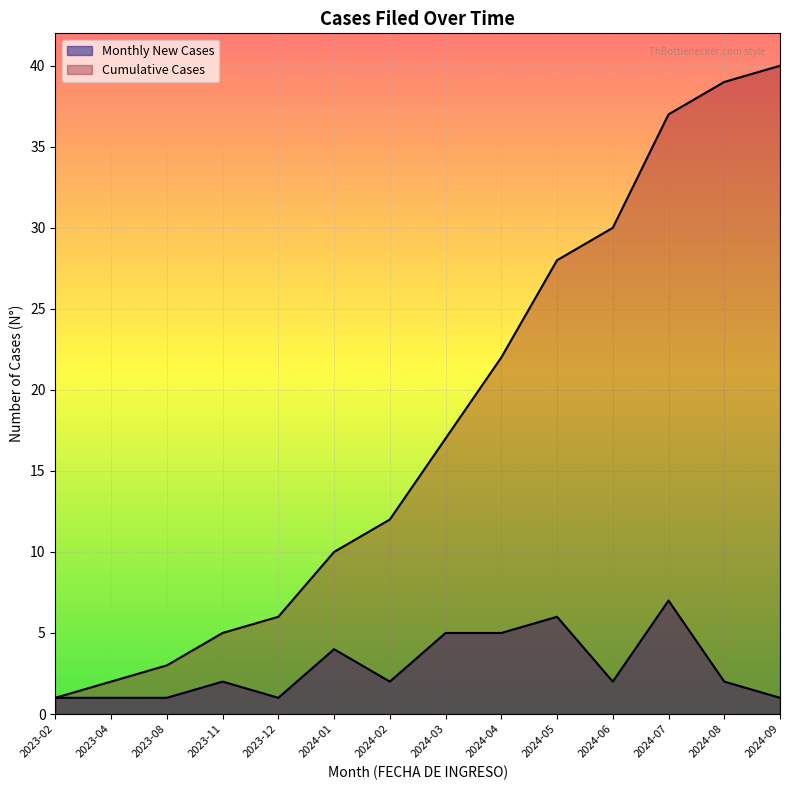

How many lines are shown in the chart?

2